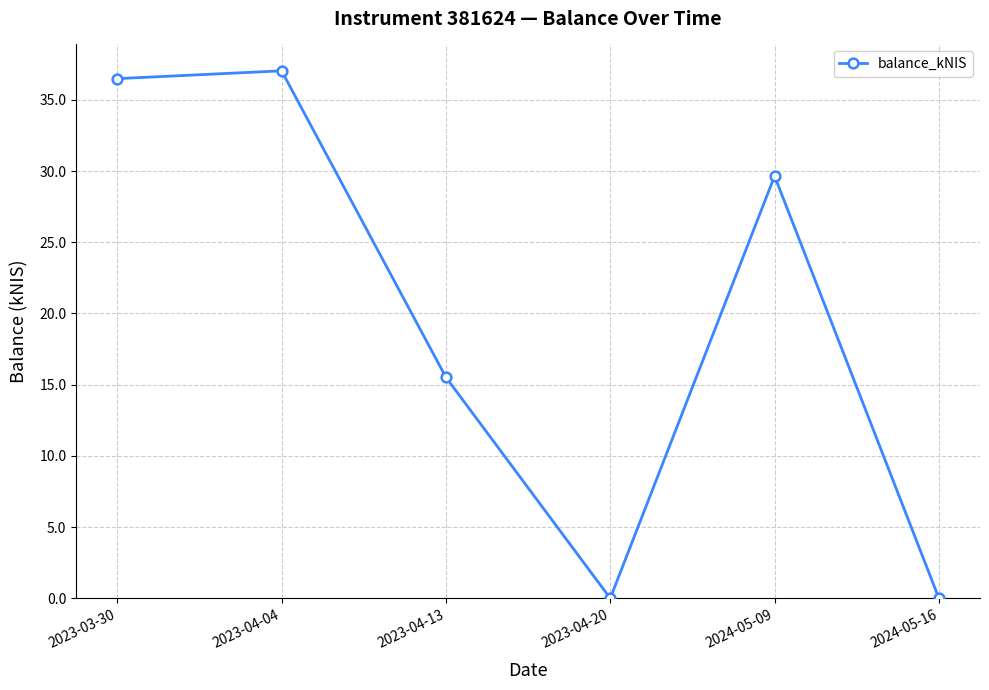

What is the difference between the maximum and minimum values?

37.0